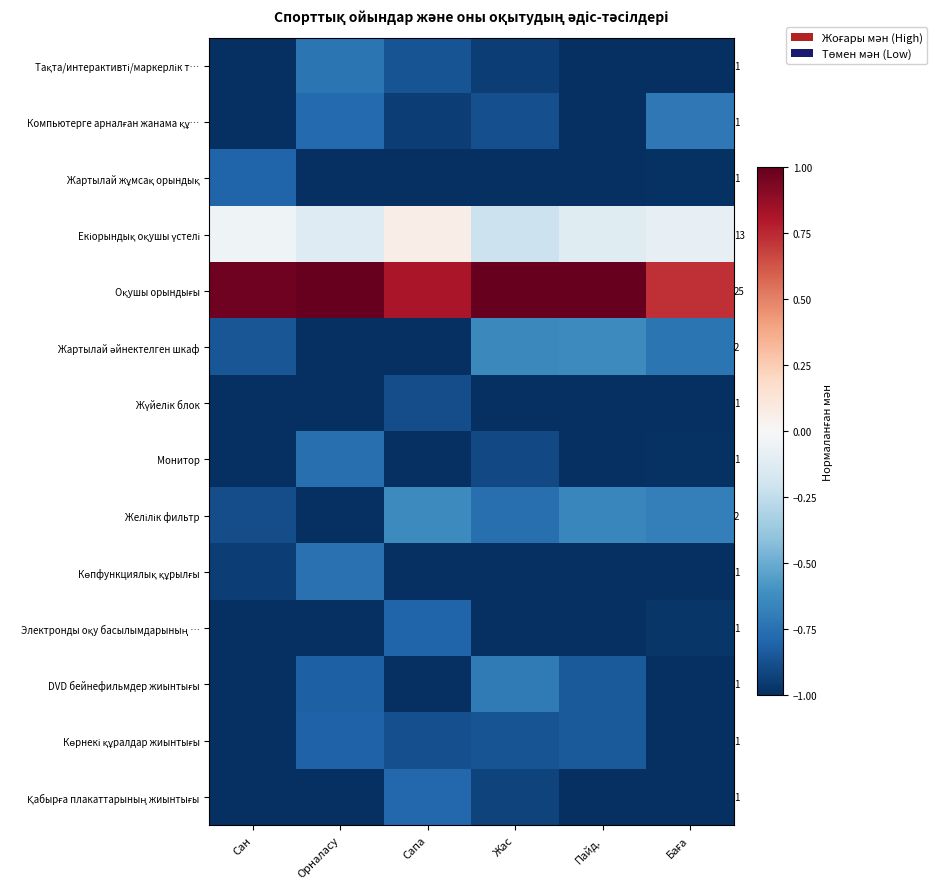

Is it true that Жүйелік блок equals -0.9 at Сапа?

True